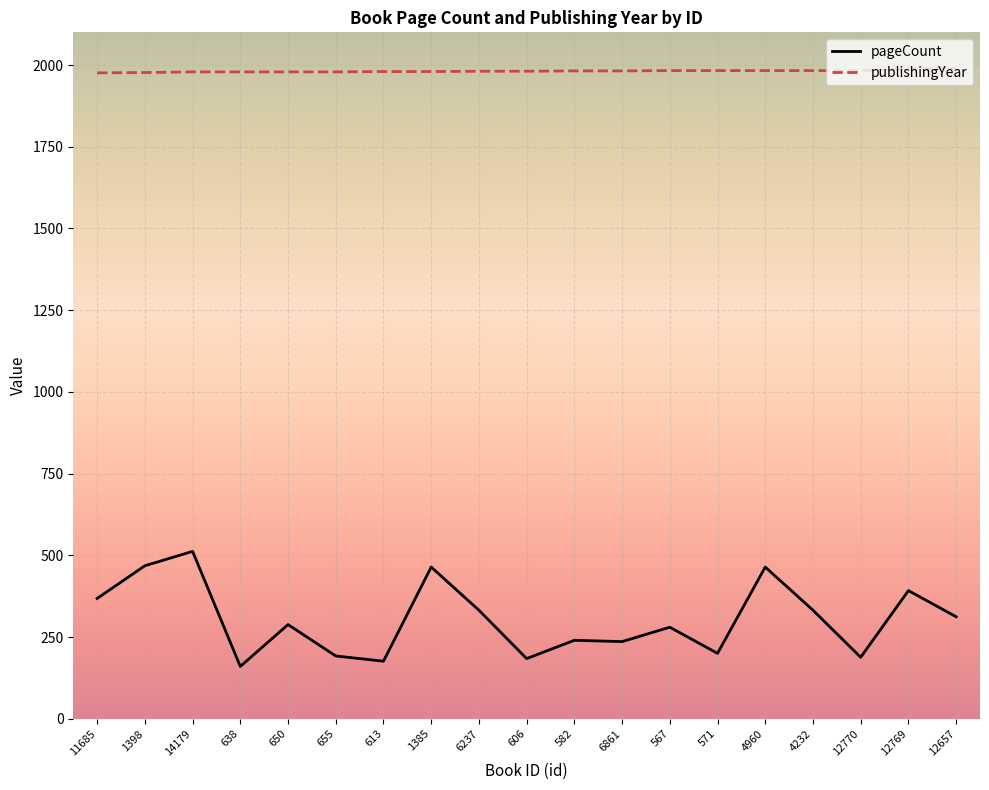

Rank the series by their maximum value, from highest to lowest.

publishingYear, pageCount